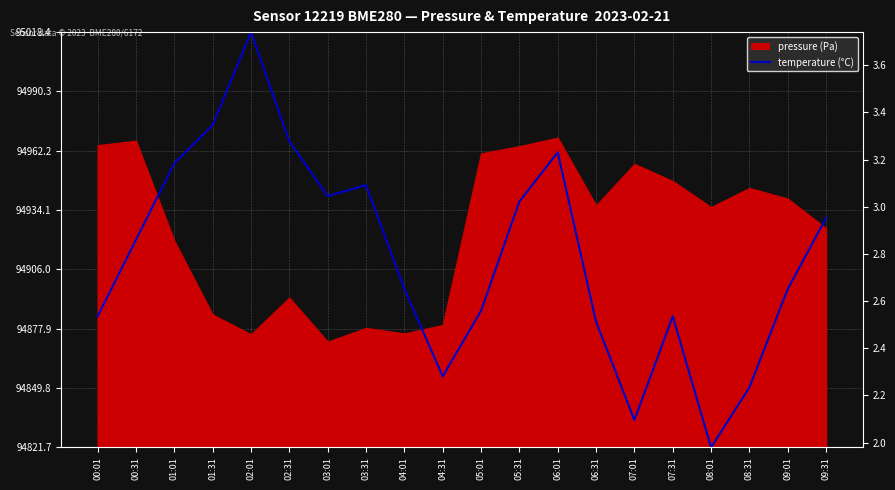

Rank the categories by value from lowest to highest.

08:01, 07:01, 08:31, 04:31, 06:31, 00:01, 07:31, 05:01, 04:01, 09:01, 00:31, 09:31, 05:31, 03:01, 03:31, 01:01, 06:01, 02:31, 01:31, 02:01